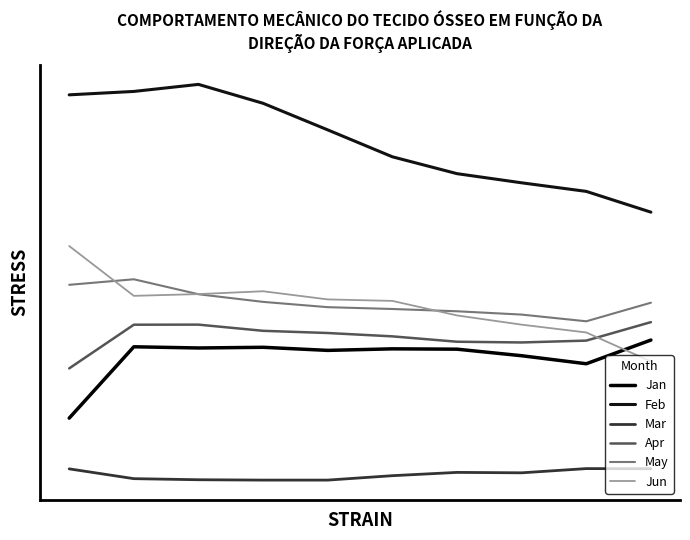

Is this an area chart (filled region under the line)?

No